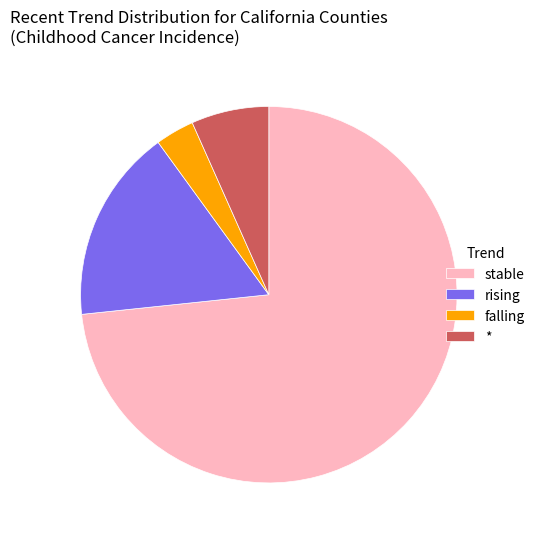

True or false: stable accounts for 85% of the total.

False